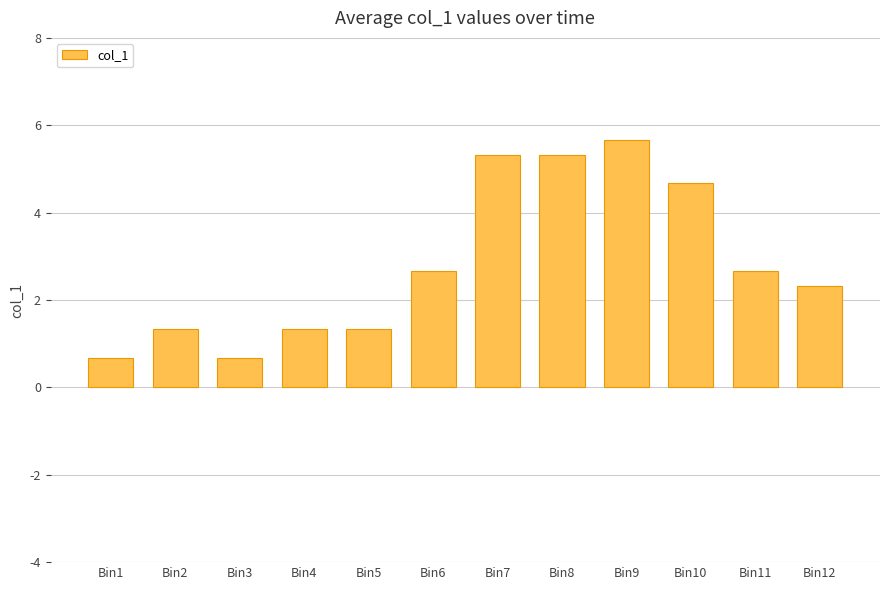

What is the difference between the maximum and minimum values?

5.0